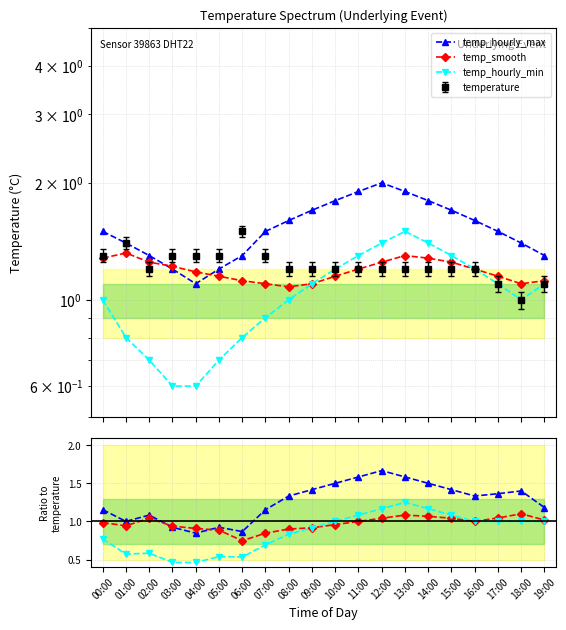

Does the chart display data point markers on the line(s)?

Yes